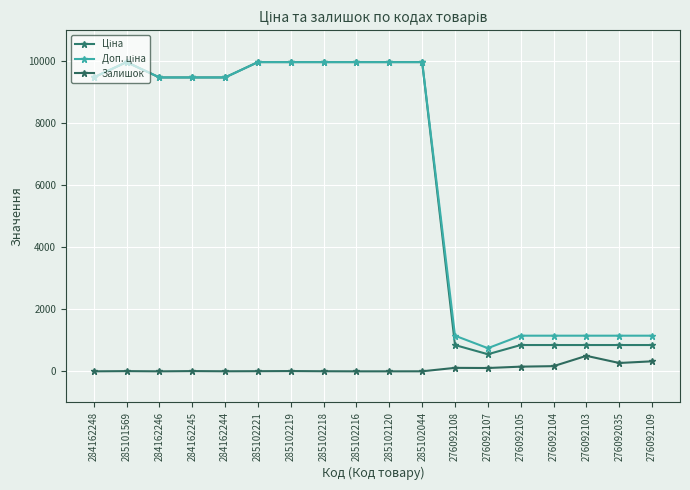

What is the lowest value of the Доп. ціна series?

747.0